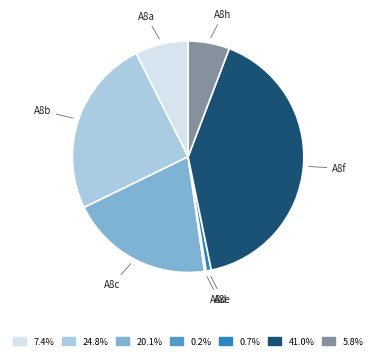

Is there a majority slice in this chart?

No